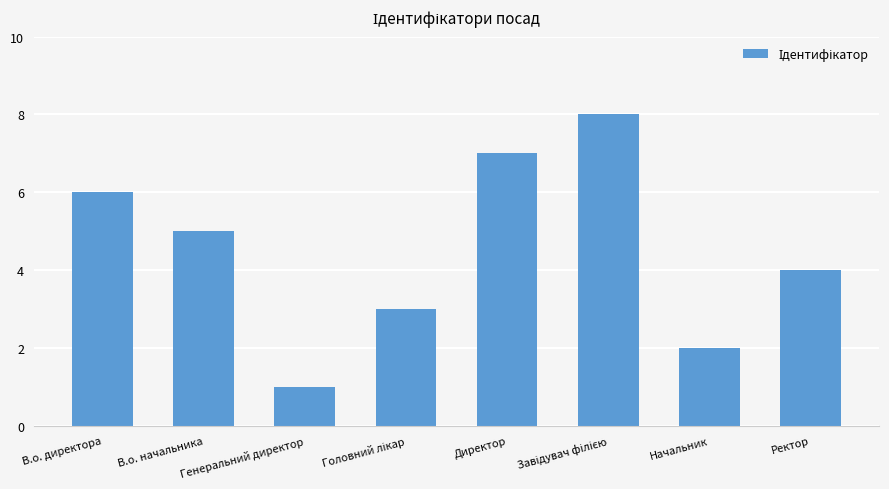

How many distinct data groups are displayed?

1